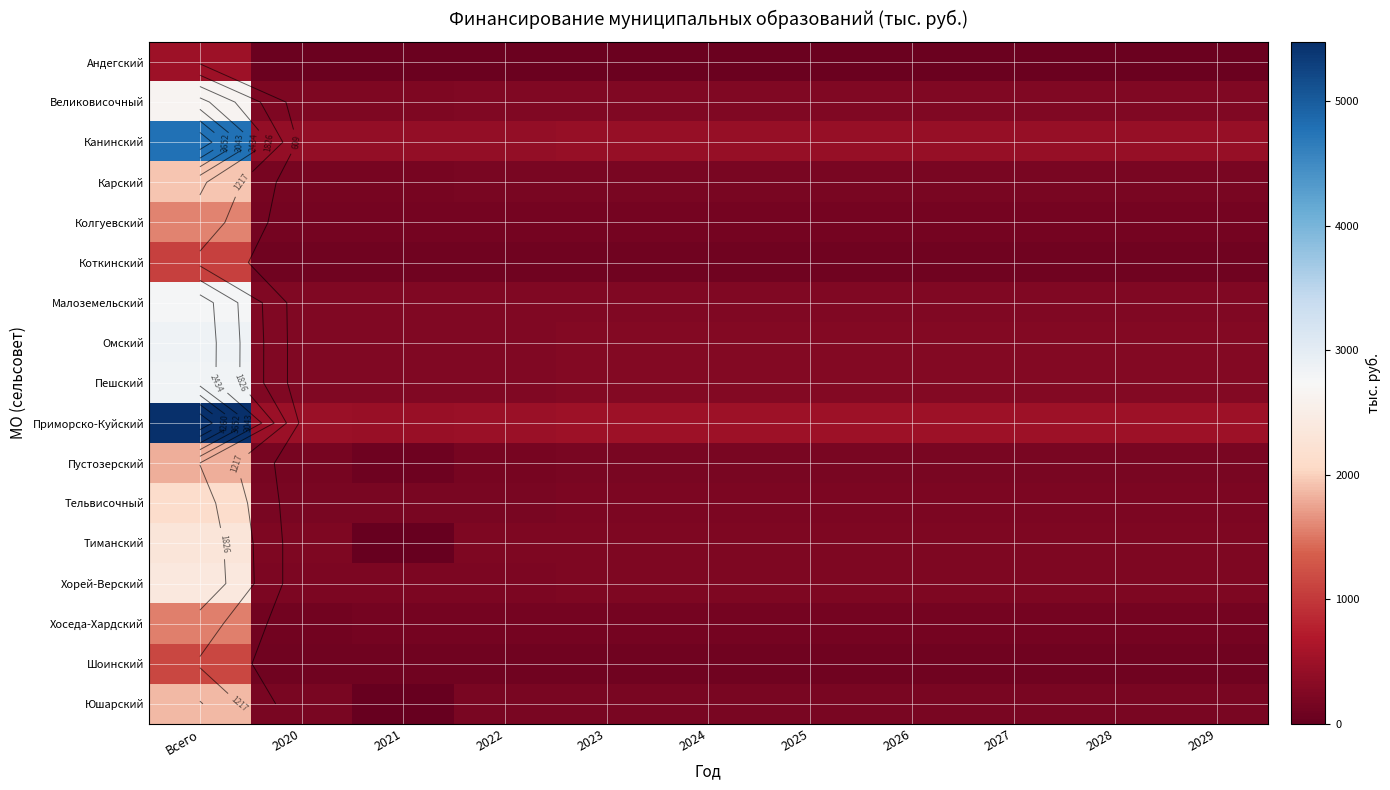

Between Всего and 2029, which series saw the biggest shift?

Приморско-Куйский